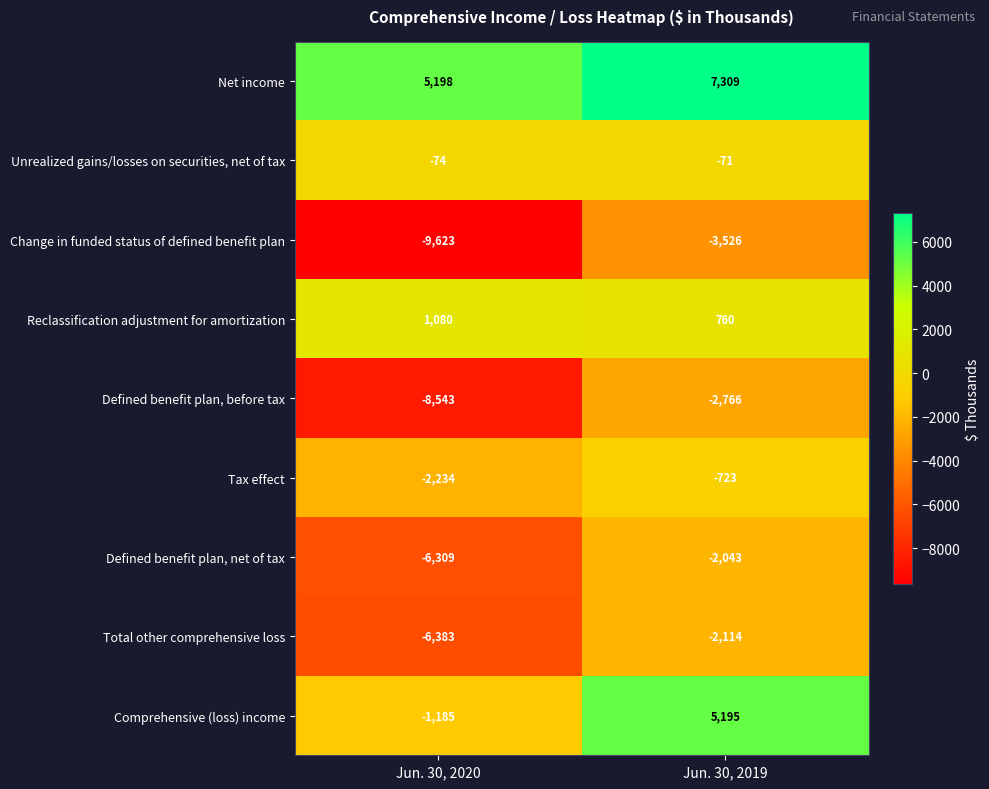

What is the difference between the highest and lowest values at Jun. 30, 2020?

14821